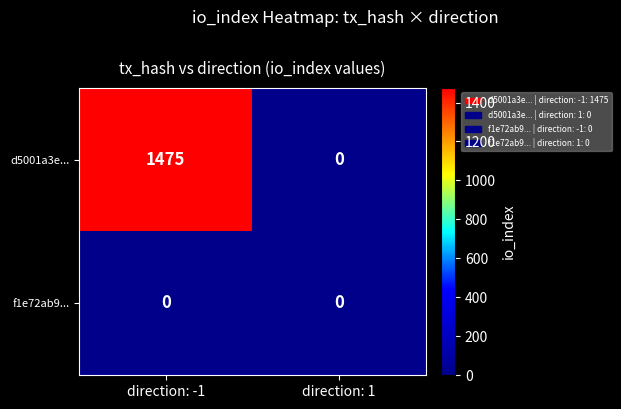

Rank the series by their average value, from lowest to highest.

f1e72ab9..., d5001a3e...